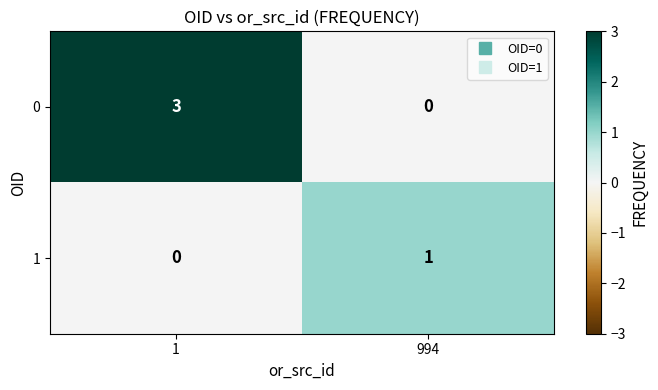

How many series are shown in this chart?

2